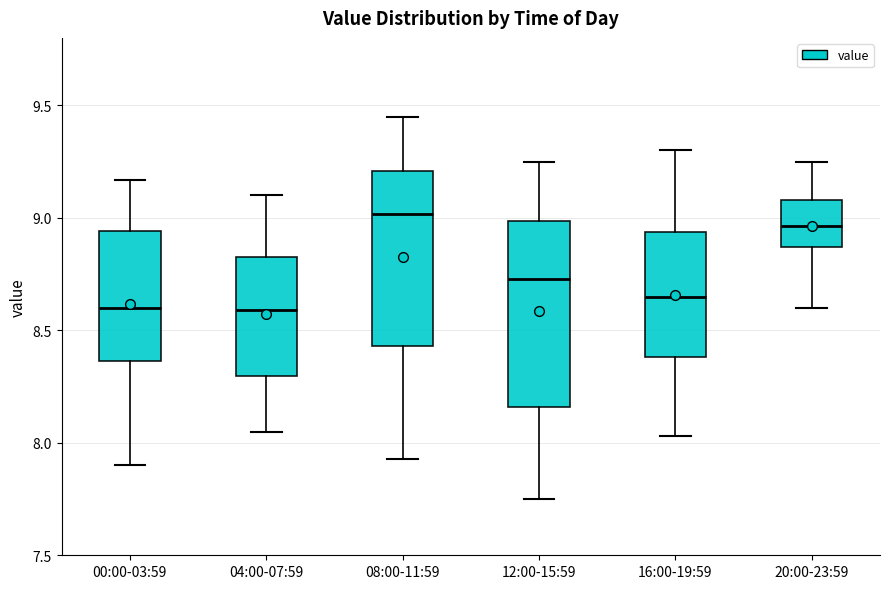

Reading left to right, read every box against the y-axis: the position of its median line, the range the box covers, and the ends of its whiskers. The values are not printed on the chart, so give them approximately, as read against the axis.

00:00-03:59: median 8.60, box 8.35 to 8.95, whiskers 7.90 to 9.15
04:00-07:59: median 8.60, box 8.30 to 8.85, whiskers 8.05 to 9.10
08:00-11:59: median 9.00, box 8.45 to 9.20, whiskers 7.95 to 9.45
12:00-15:59: median 8.75, box 8.15 to 9.00, whiskers 7.75 to 9.25
16:00-19:59: median 8.65, box 8.40 to 8.95, whiskers 8.05 to 9.30
20:00-23:59: median 8.95, box 8.85 to 9.10, whiskers 8.60 to 9.25